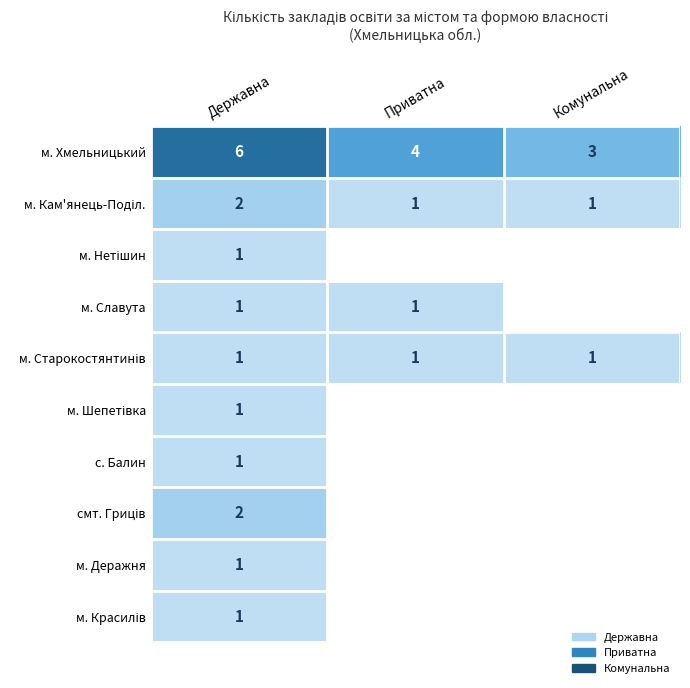

At which category does the chart reach its peak across all series?

Державна